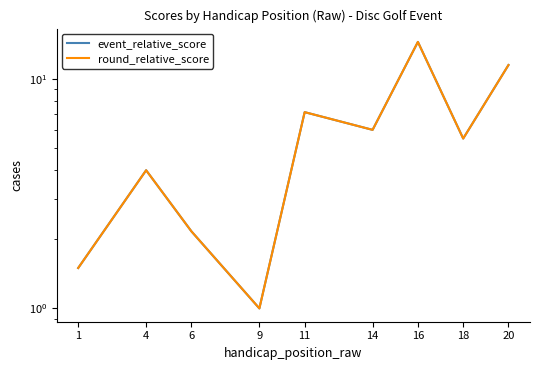

How many data points in round_relative_score are less than 5?

4